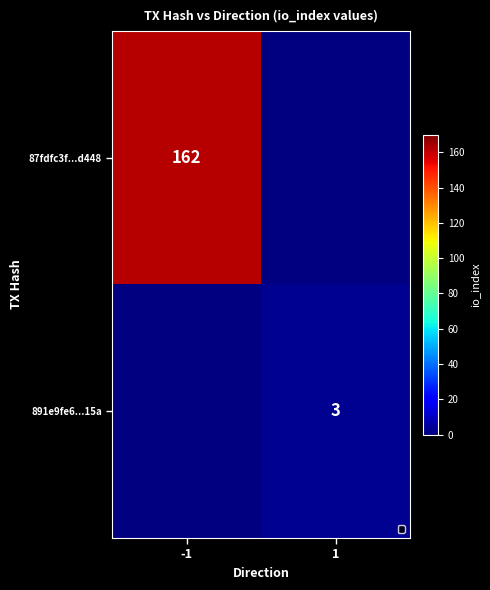

The value of 891e9fe6...15a at 1 is 3. True or false?

True